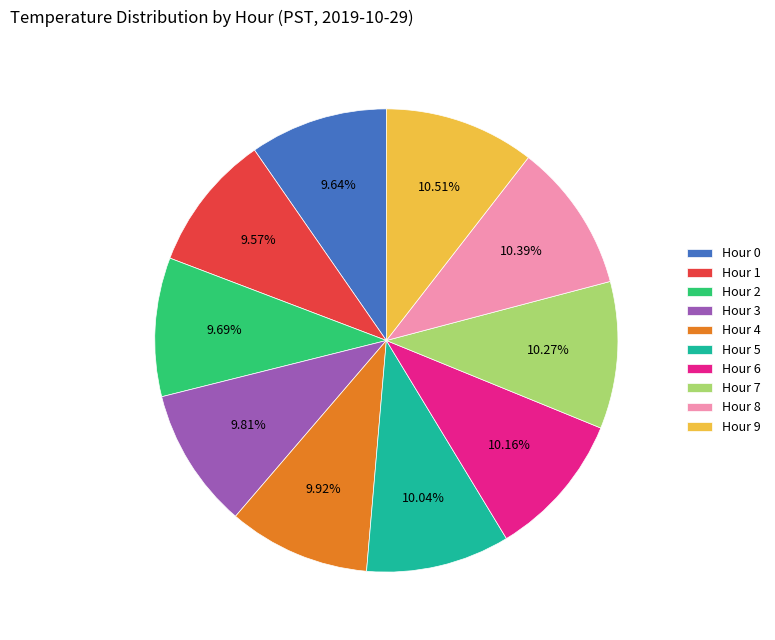

How many segments does this pie chart have?

10